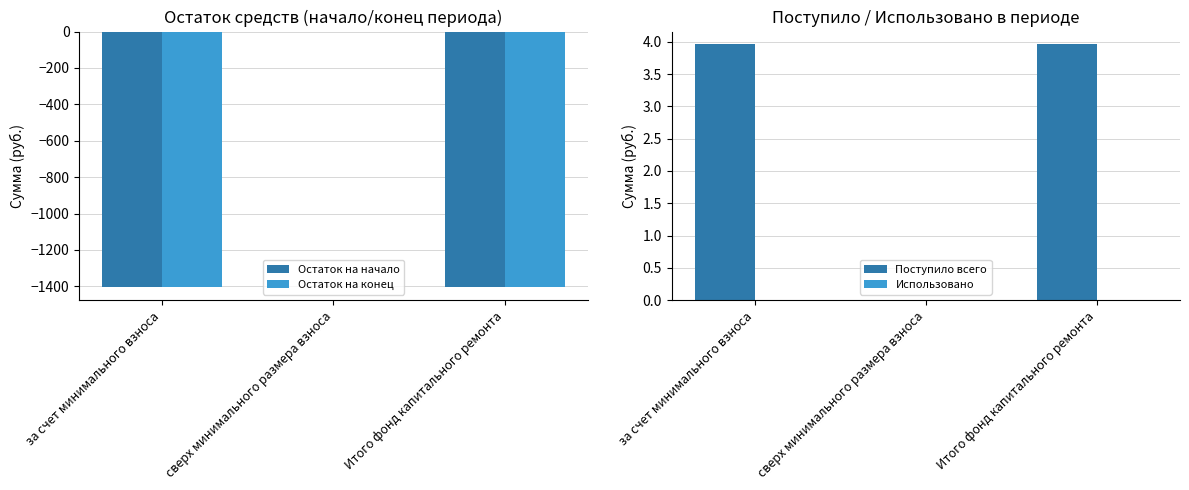

What is the label of the 1st bar from the left?

за счет минимального взноса